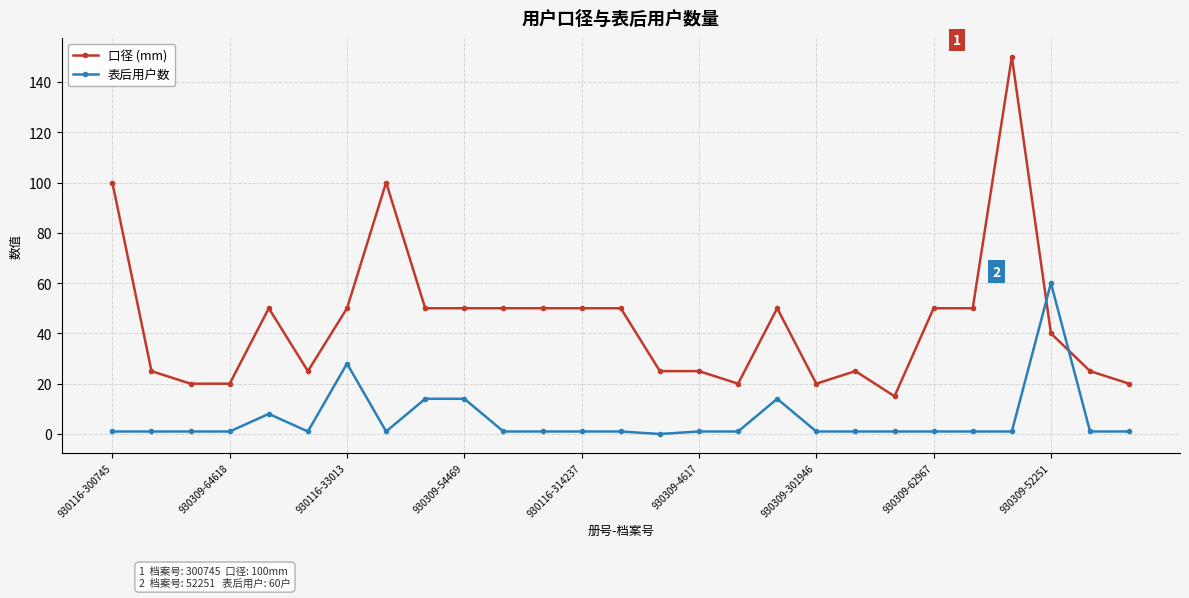

What are all the series names shown in the legend?

口径 (mm), 表后用户数